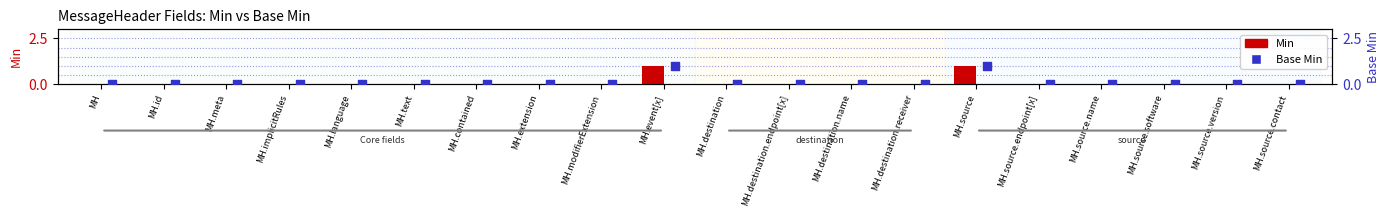

At how many categories does at least one series exceed 0?

2